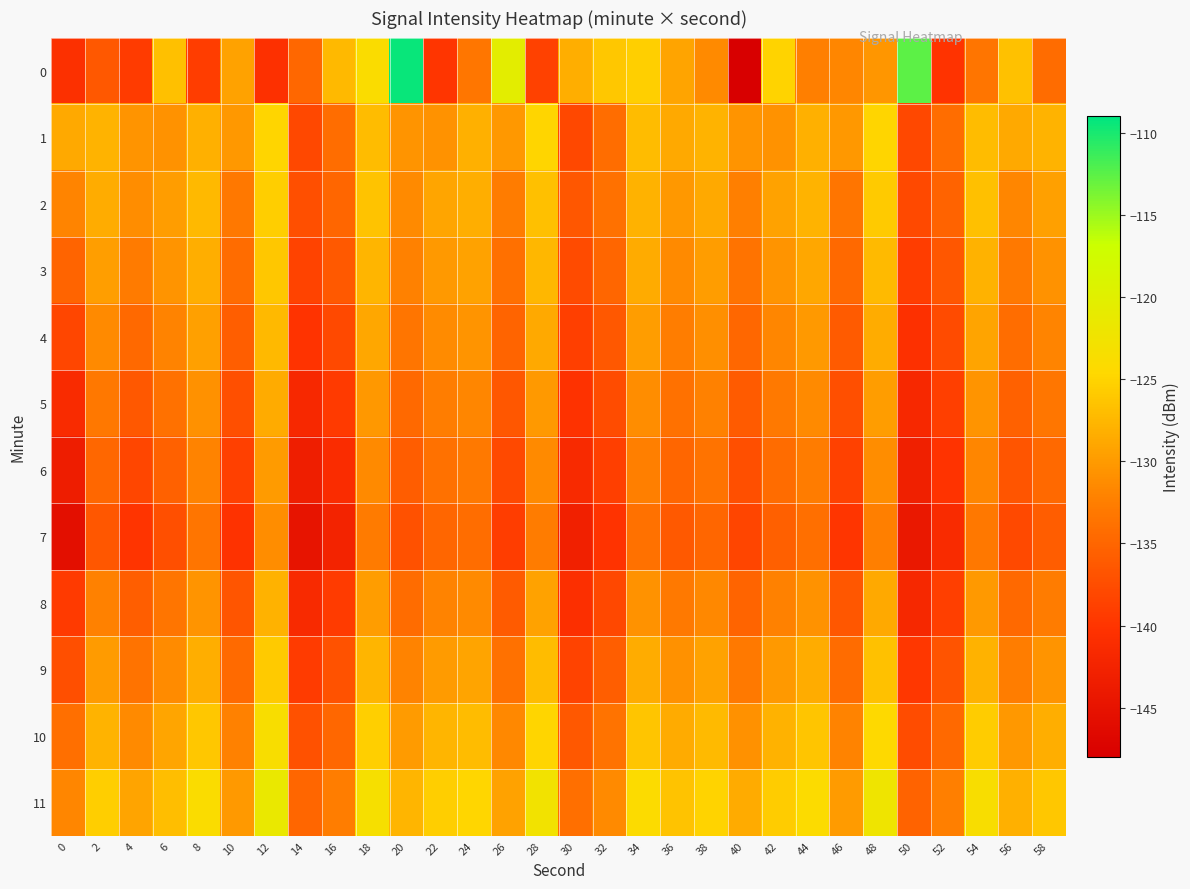

Between 30 and 8, which is larger?

30